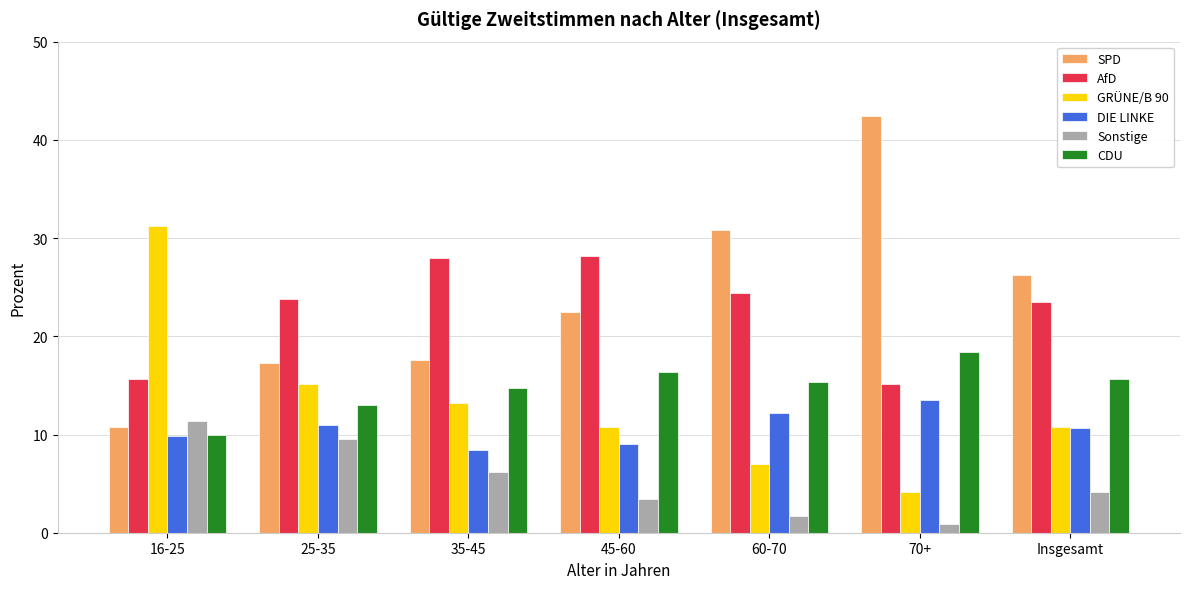

What is the value of the DIE LINKE bar at the 3rd from the left?

8.4